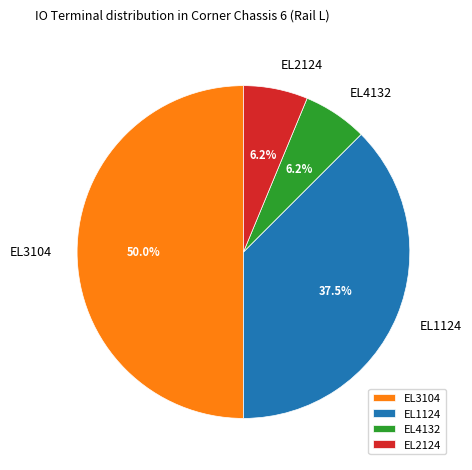

What is the largest slice in the pie chart?

EL3104